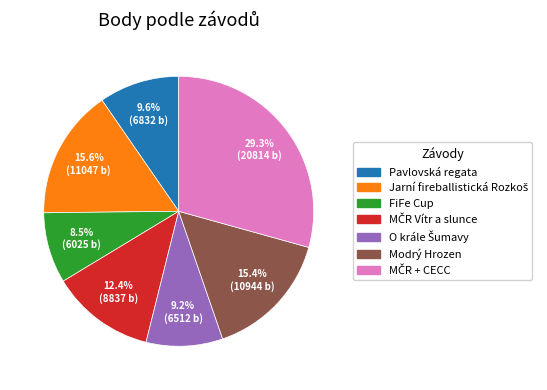

Which slice is the smallest?

FiFe Cup